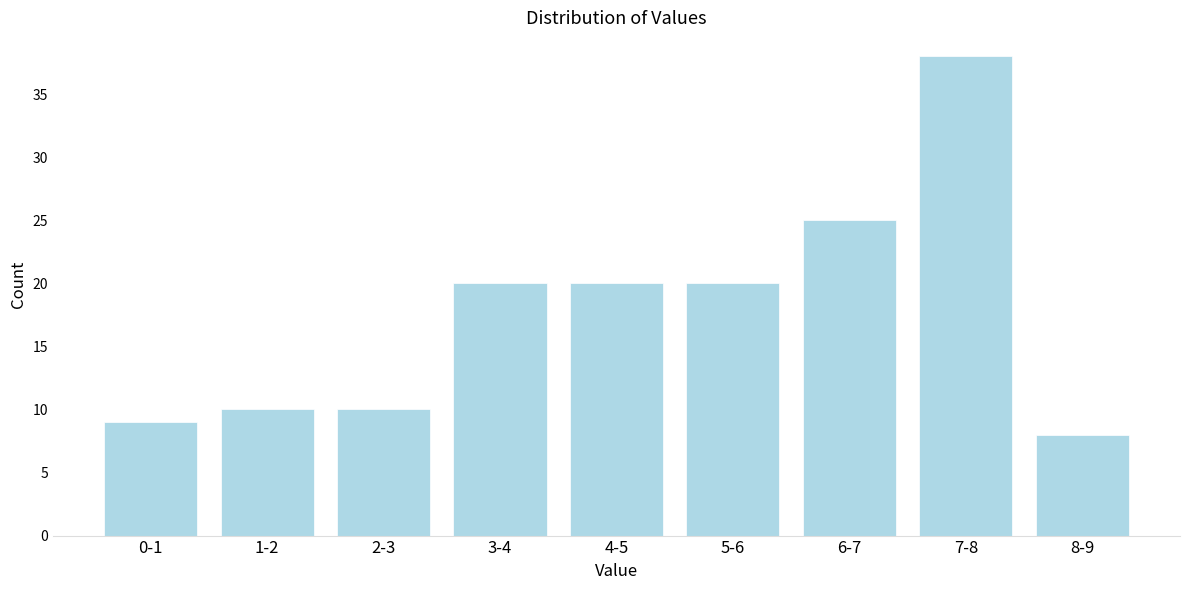

Reading left to right, what are all the values shown in this chart?

0-1=9	1-2=10	2-3=10	3-4=20	4-5=20	5-6=20	6-7=25	7-8=38	8-9=8